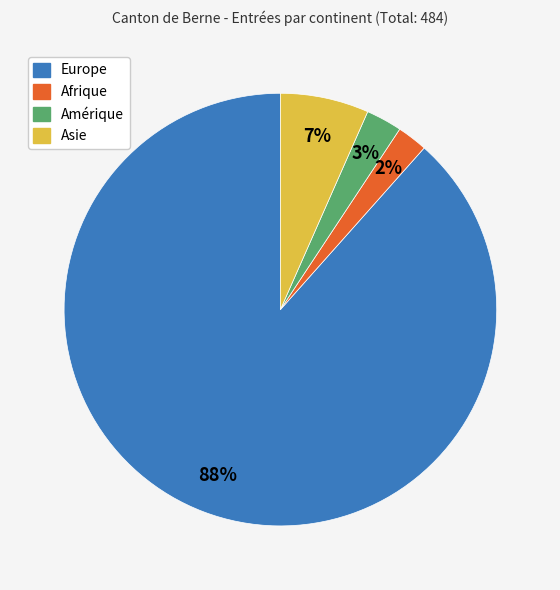

To the nearest percent, what is the average slice percentage?

25%